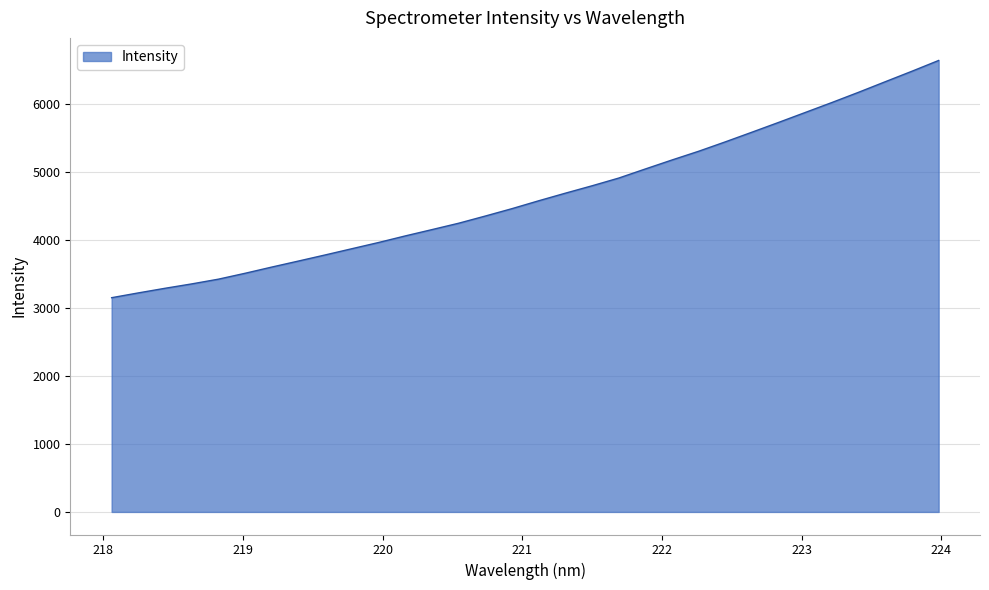

How many series are shown in this chart?

1